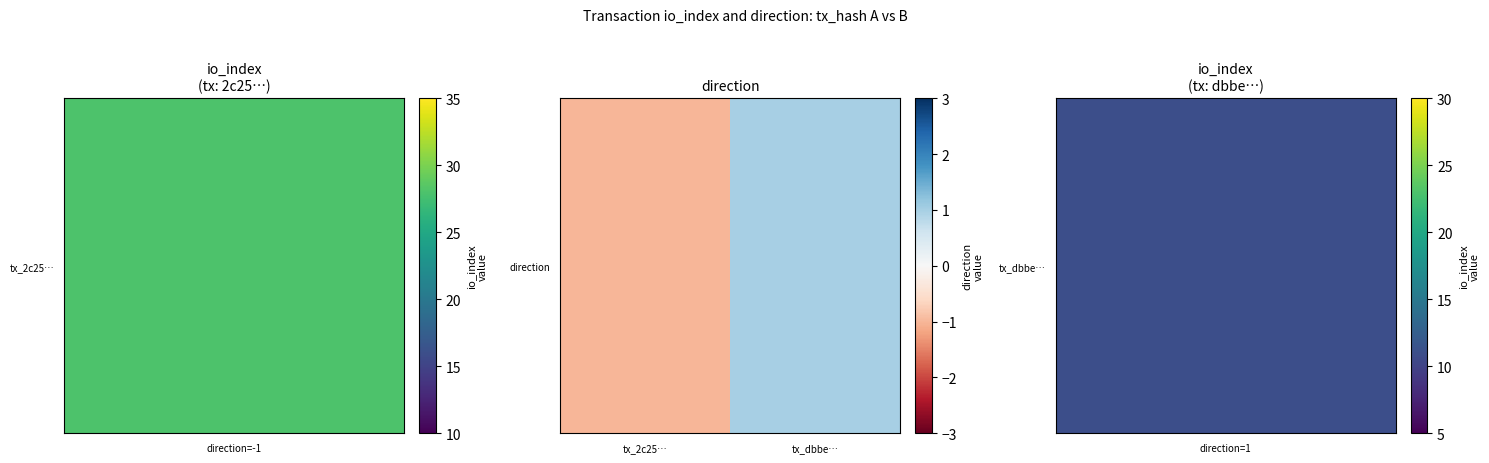

Is it true that the value at tx_2c25… is -1?

True